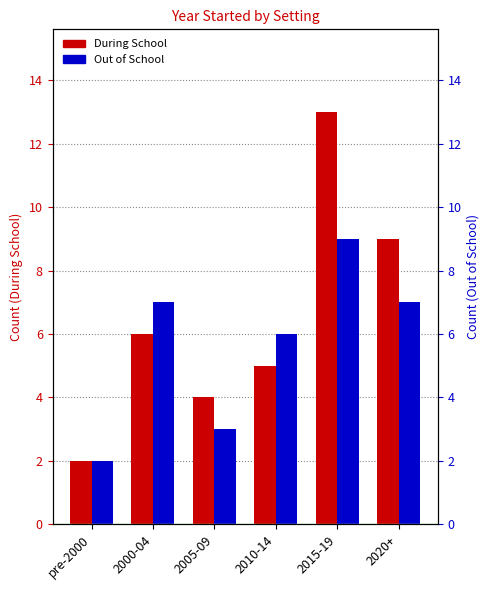

True or false: Out of School has a value of 7 at 2000-04.

True